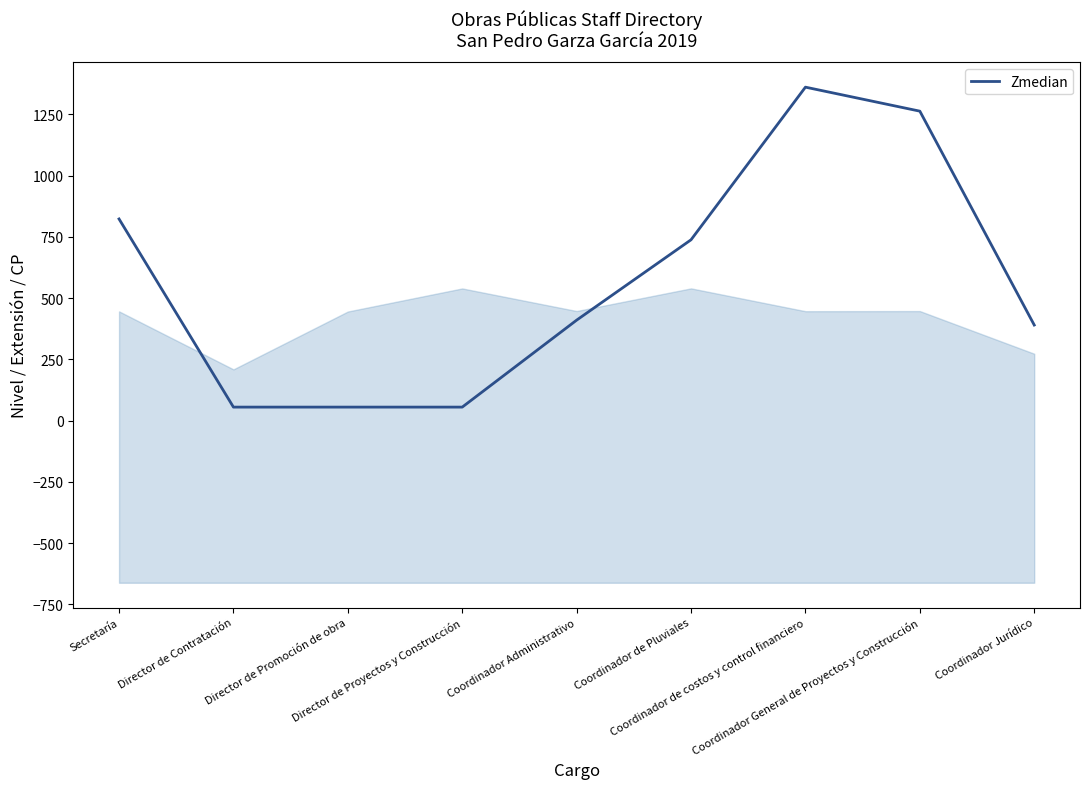

What is the change in value from Director de Promoción de obra to Coordinador General de Proyectos y Construcción?

+1208